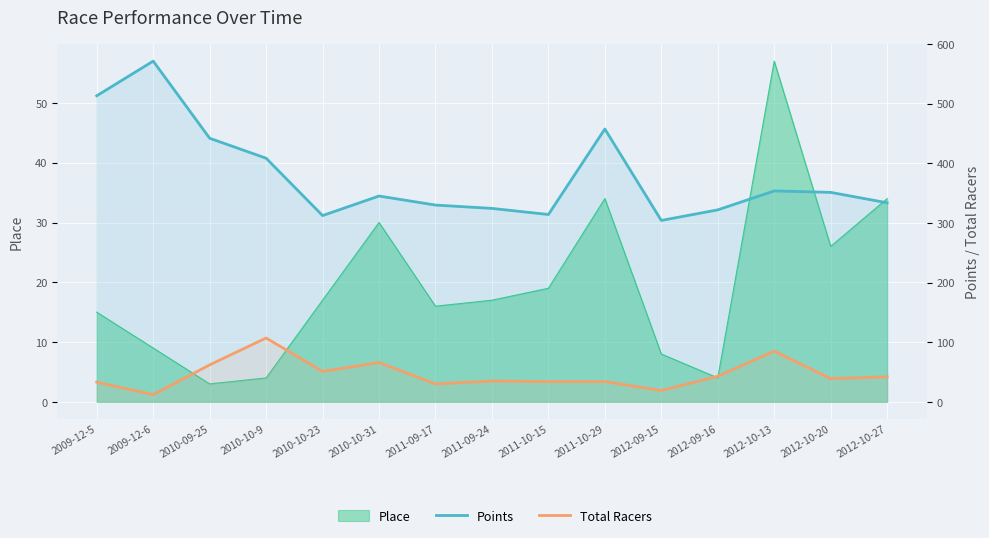

What is the minimum value for Points?

304.2